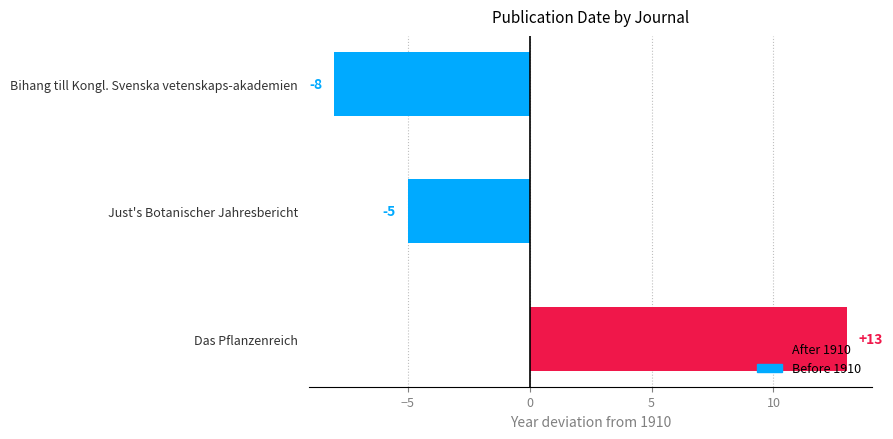

List the labels in order of value, smallest first.

Bihang till Kongl. Svenska vetenskaps-akademien, Just's Botanischer Jahresbericht, Das Pflanzenreich